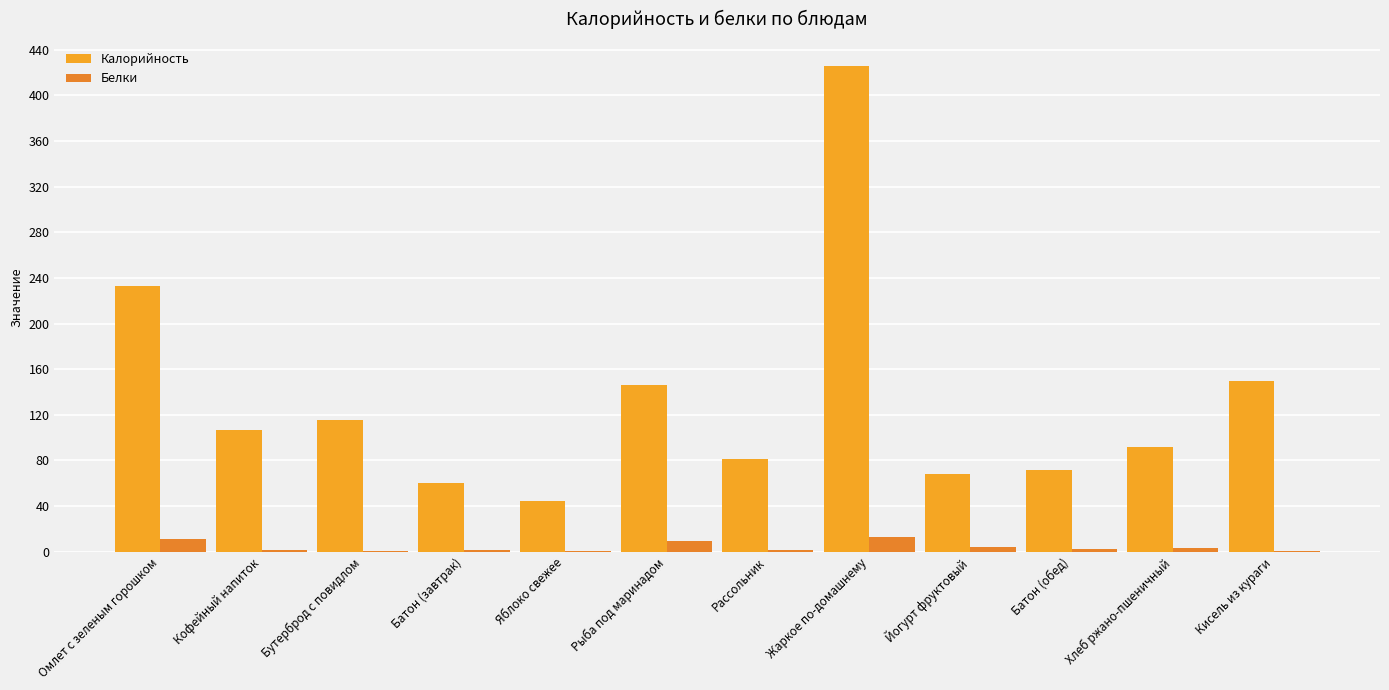

What is the minimum value shown in the chart?

0.4